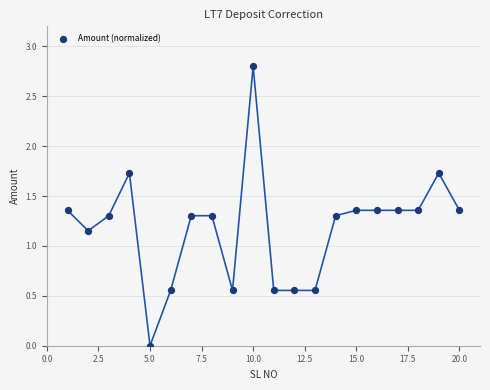

What is the range of X values (max minus min)?

19.0